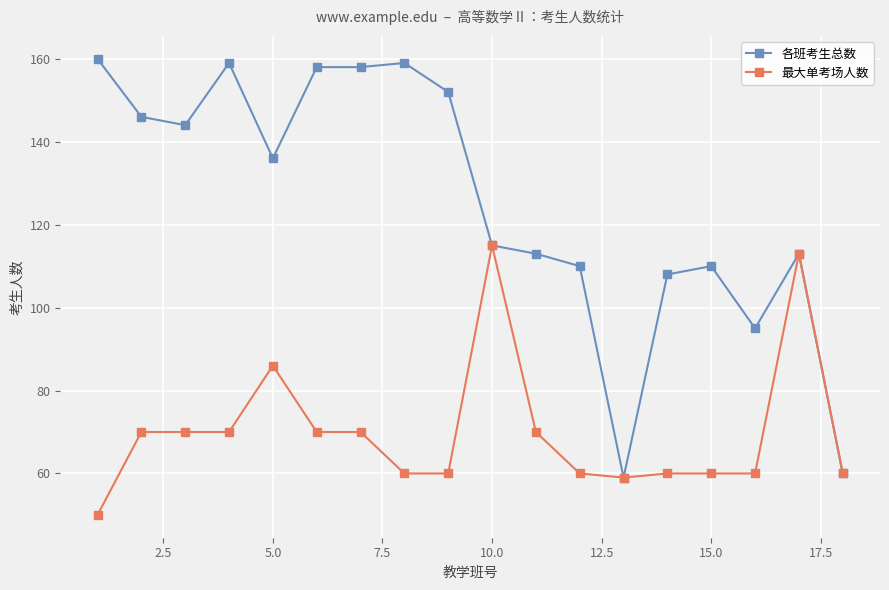

At how many categories does at least one series exceed 122?

9